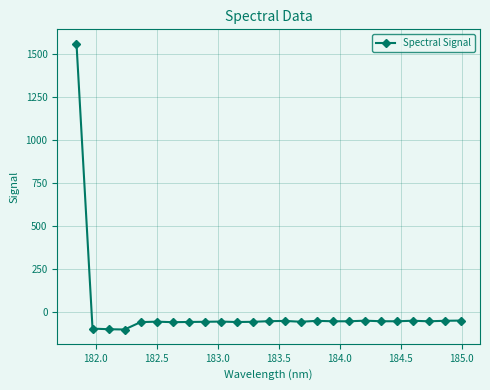

What is the minimum value shown in the chart?

-102.7